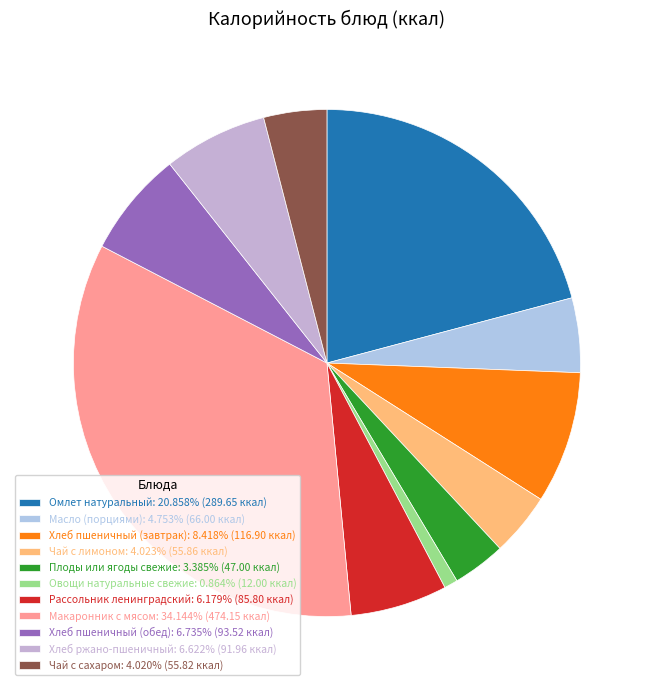

Count the number of slices in the pie.

11